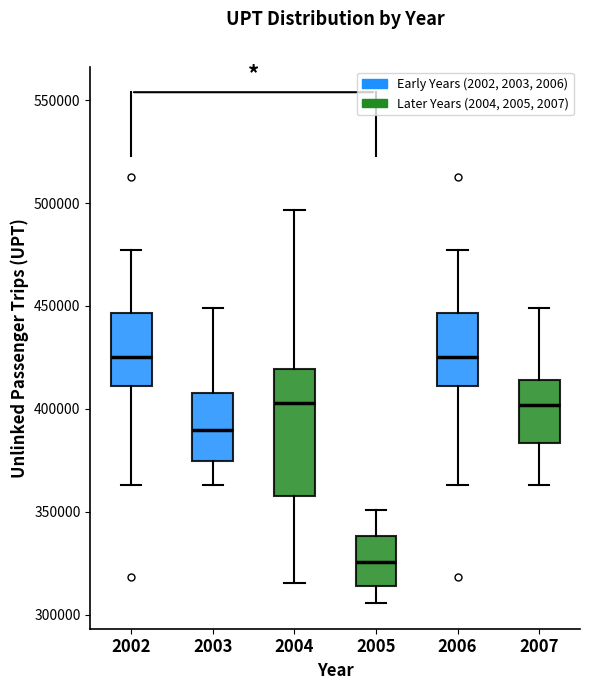

Which box is the tallest, from its lower edge to its upper edge?

2004